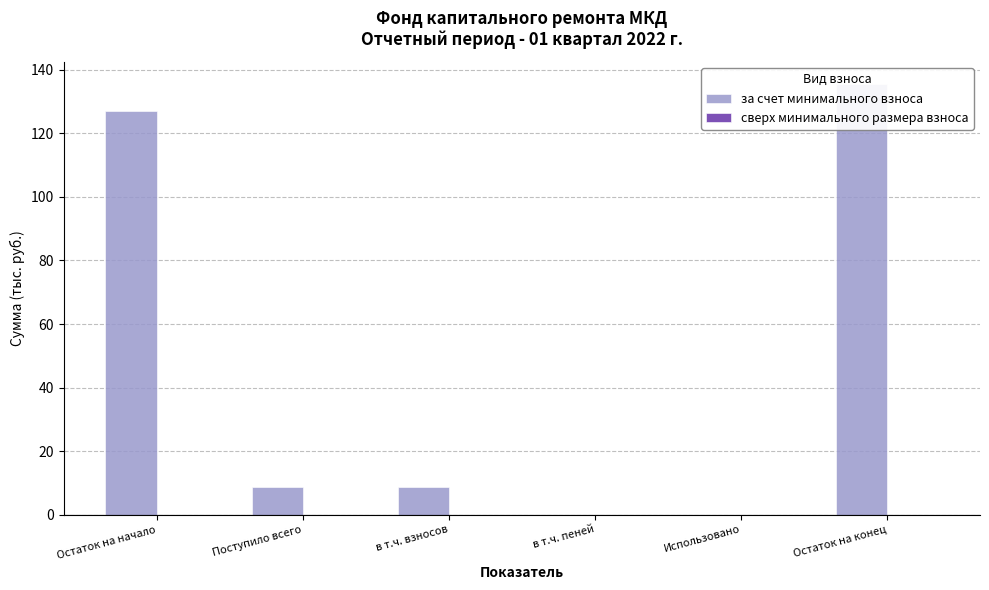

Reading left to right, extract all data points from this chart.

за счет минимального взноса: Остаток на начало=126.9	Поступило всего=8.8	в т.ч. взносов=8.8	в т.ч. пеней=0.0	Использовано=0.0	Остаток на конец=135.6
сверх минимального размера взноса: Остаток на начало=0.0	Поступило всего=0.0	в т.ч. взносов=0.0	в т.ч. пеней=0.0	Использовано=0.0	Остаток на конец=0.0